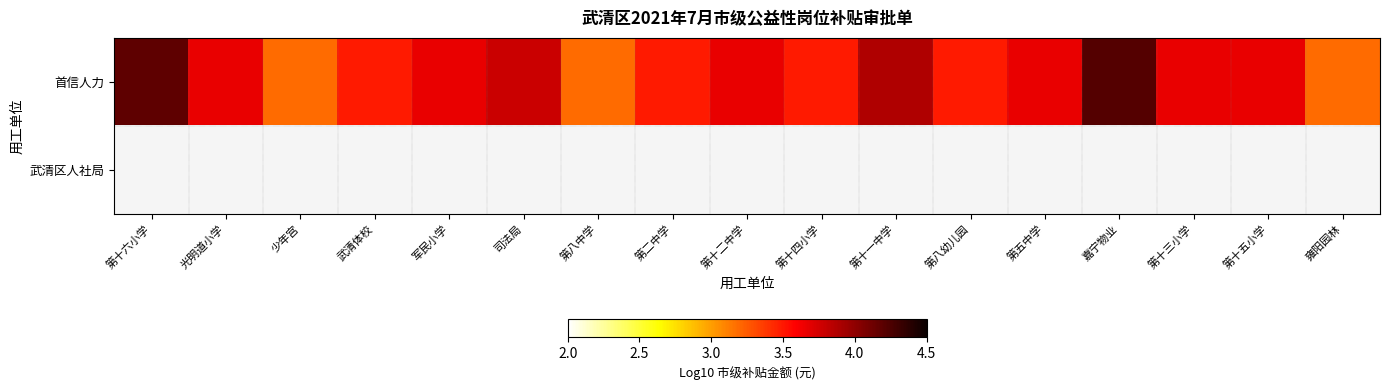

Rank the series at 军民小学 from highest to lowest value.

首信人力, 武清区人社局